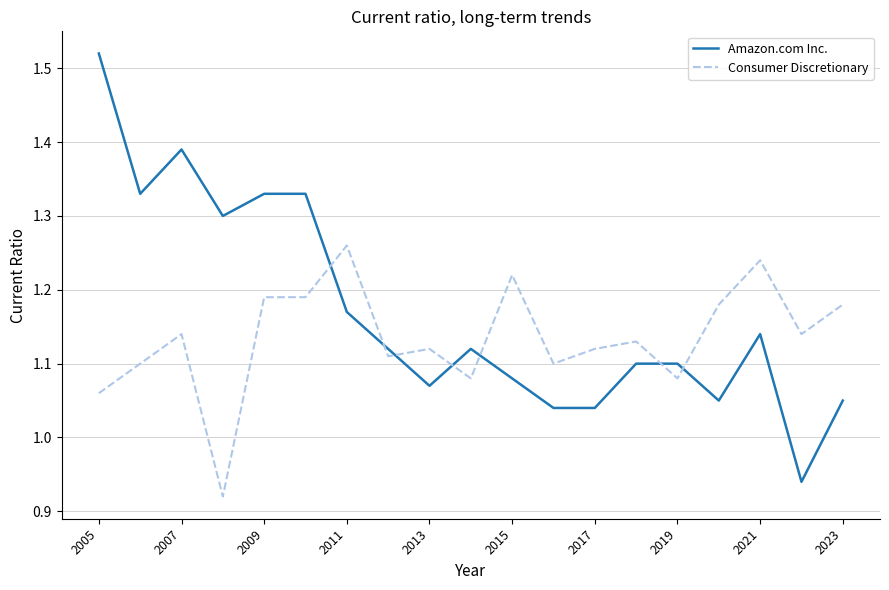

Which series has the largest total across all categories?

Amazon.com Inc.